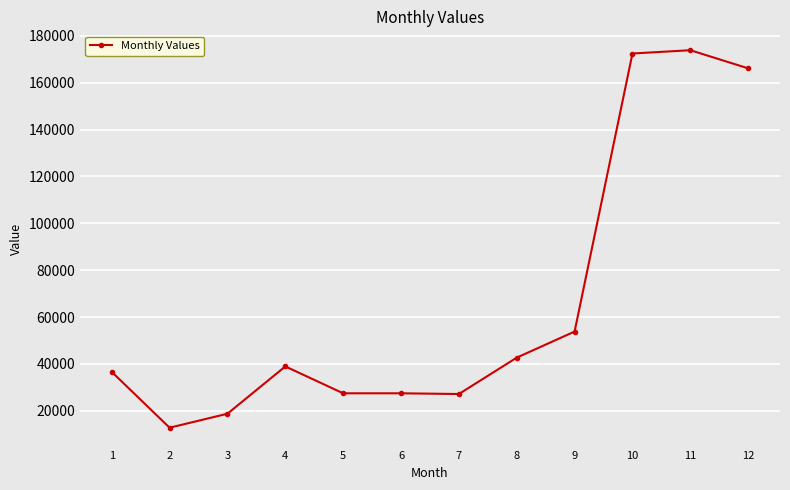

What is the difference between the maximum and minimum values?

161133.2